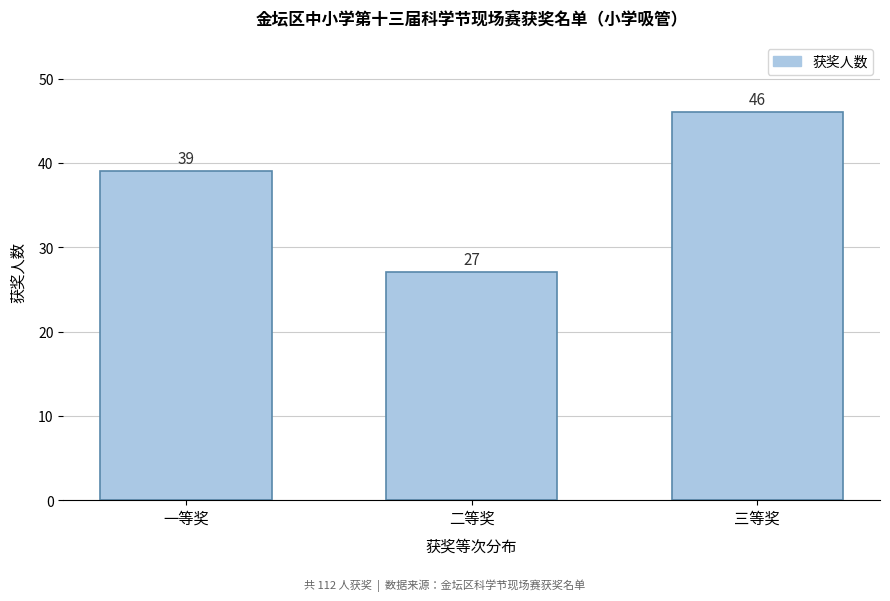

Reading left to right, extract all data points from this chart.

一等奖=39	二等奖=27	三等奖=46